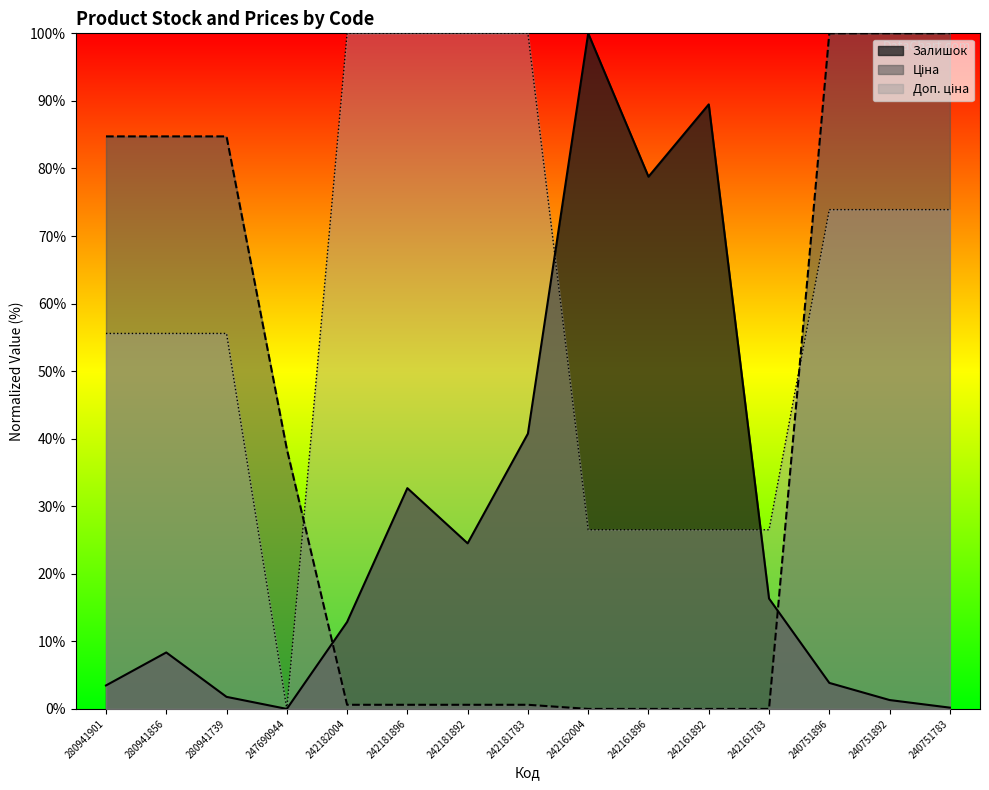

At which category does Доп. ціна reach its first local valley?

247690944